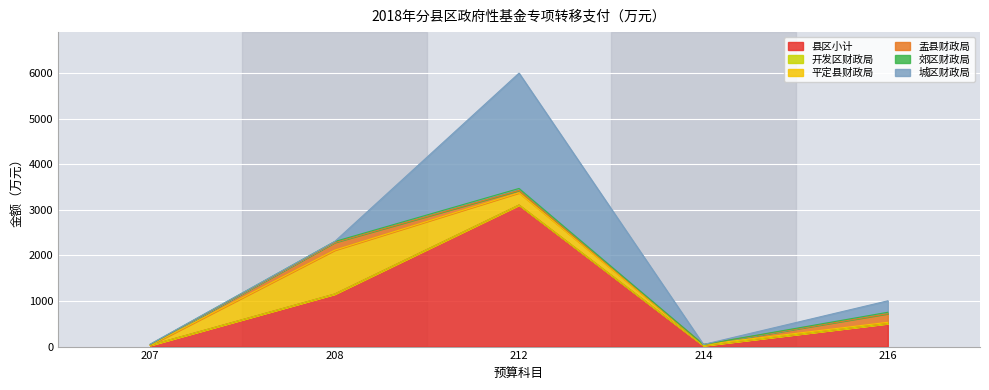

How many lines are shown in the chart?

6